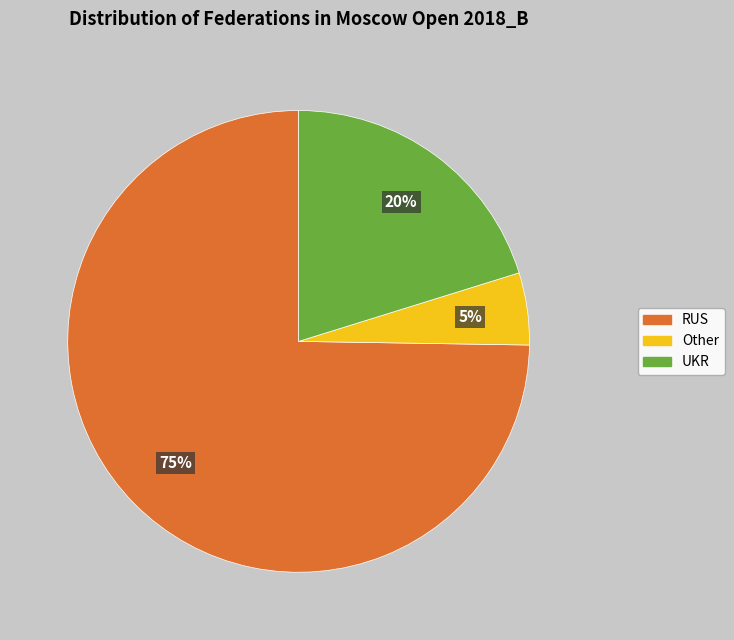

Is the sum of RUS and UKR greater than half?

Yes